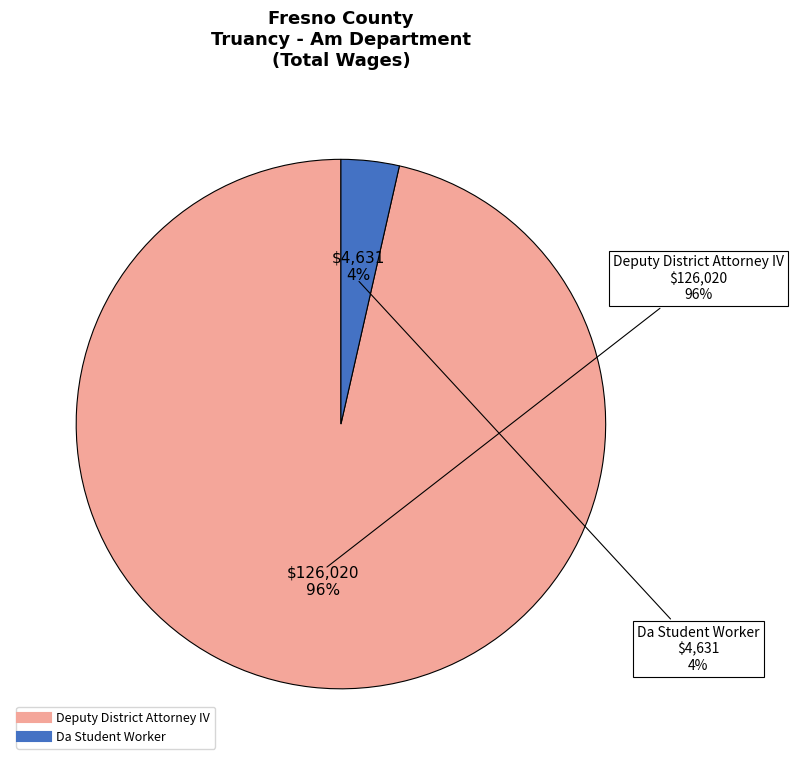

Rank the categories by value from lowest to highest.

Da Student Worker, Deputy District Attorney IV